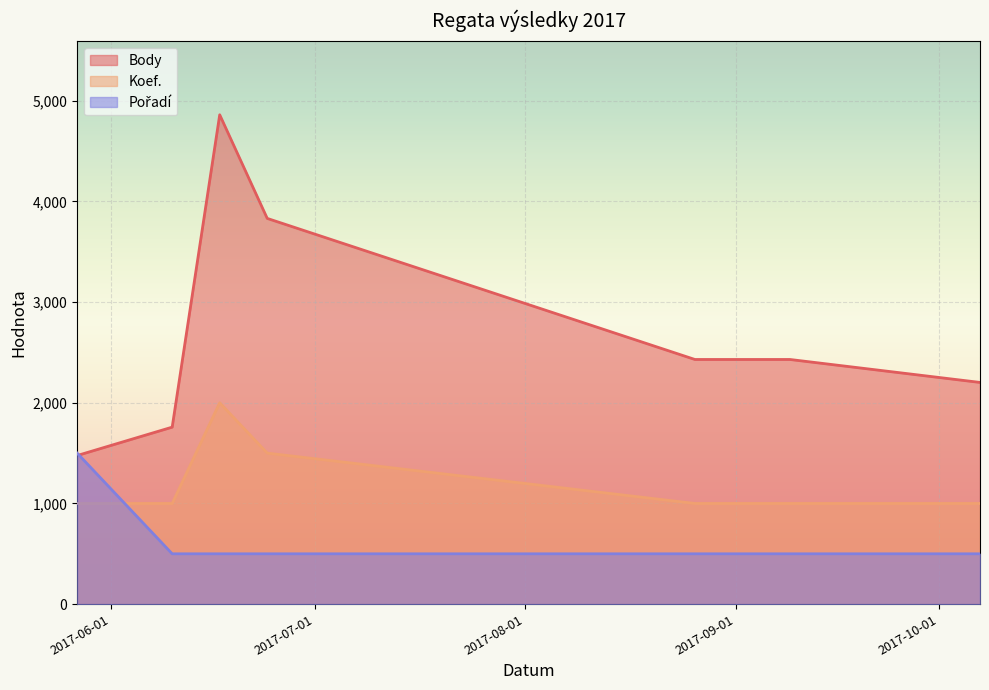

The Pořadí series shows 500 at 2017-06-10. True or false?

True